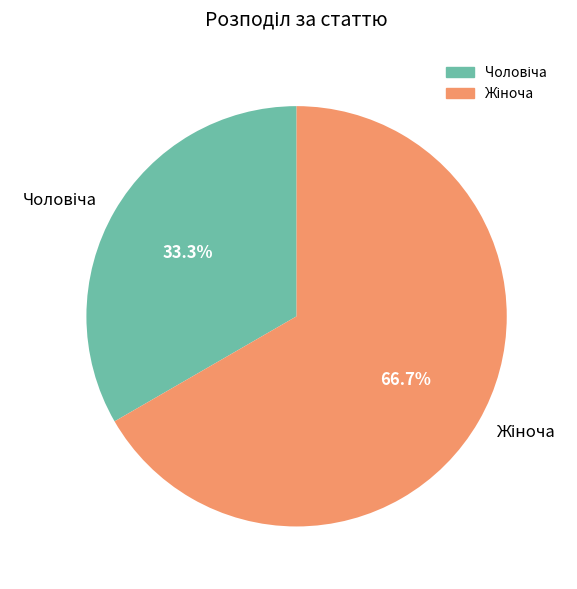

How many slices are in this pie chart?

2